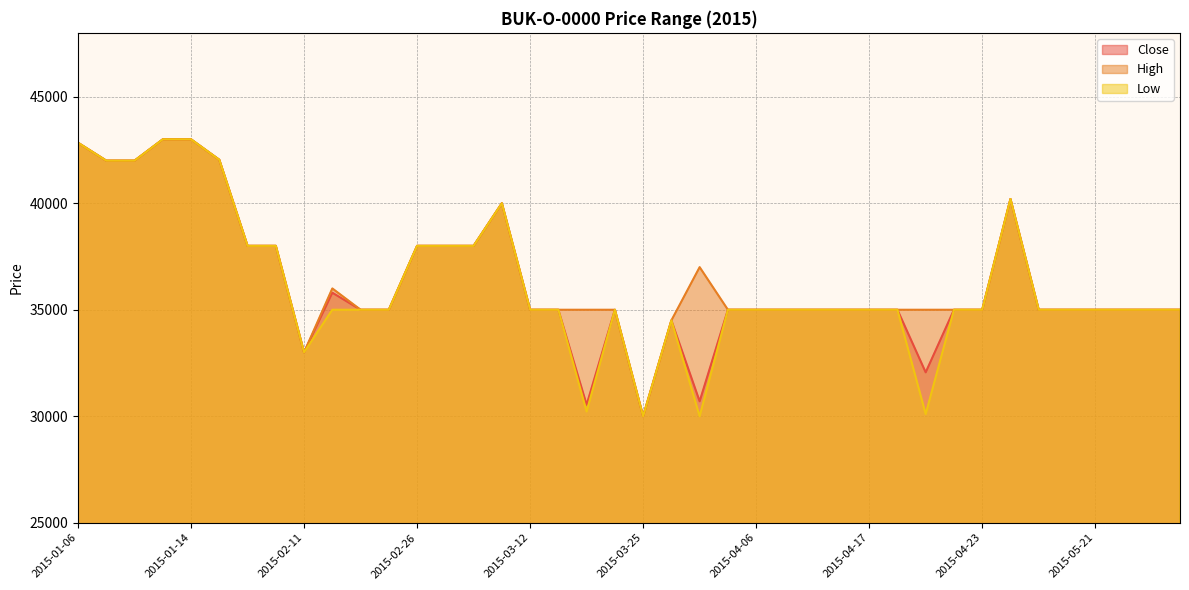

Rank the series by their maximum value, from highest to lowest.

Close, High, Low